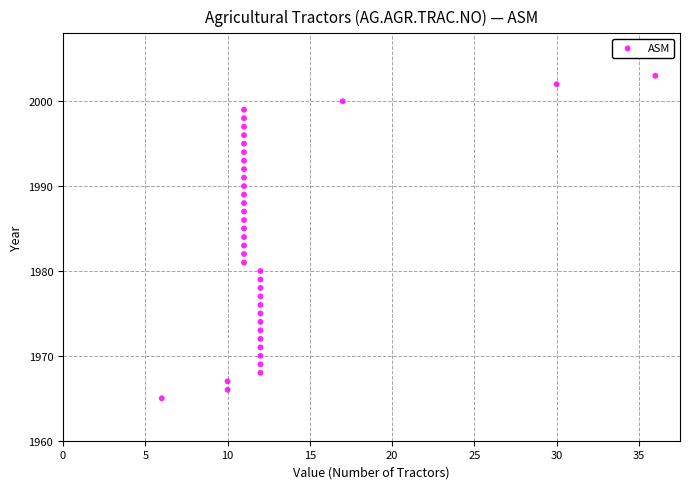

What is the range of Y values (max minus min)?

38